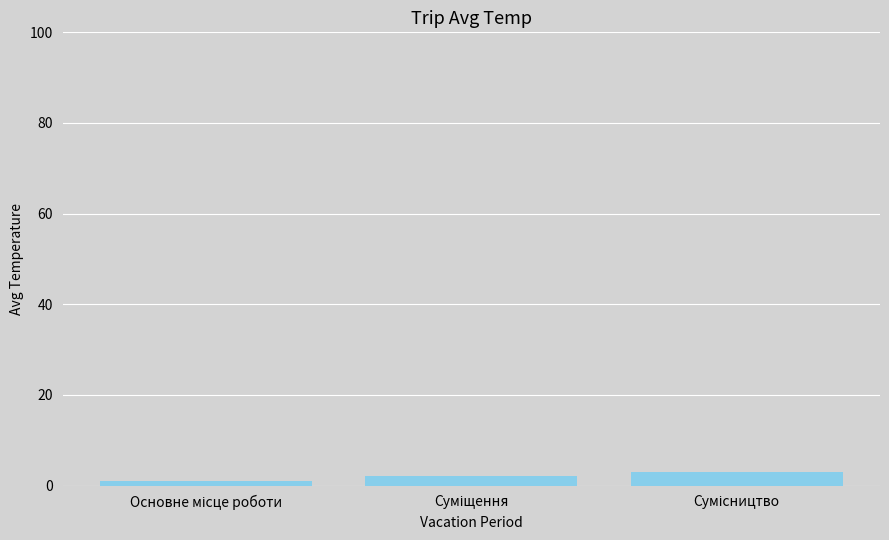

What is the greatest value displayed?

3